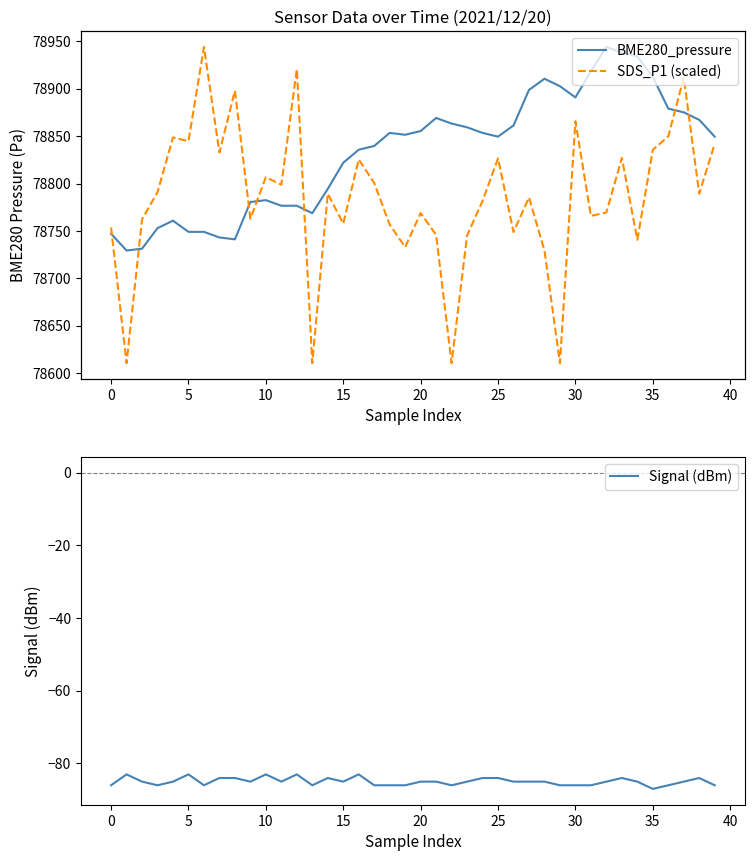

Which category has the lowest value in the Signal (dBm) series?

35